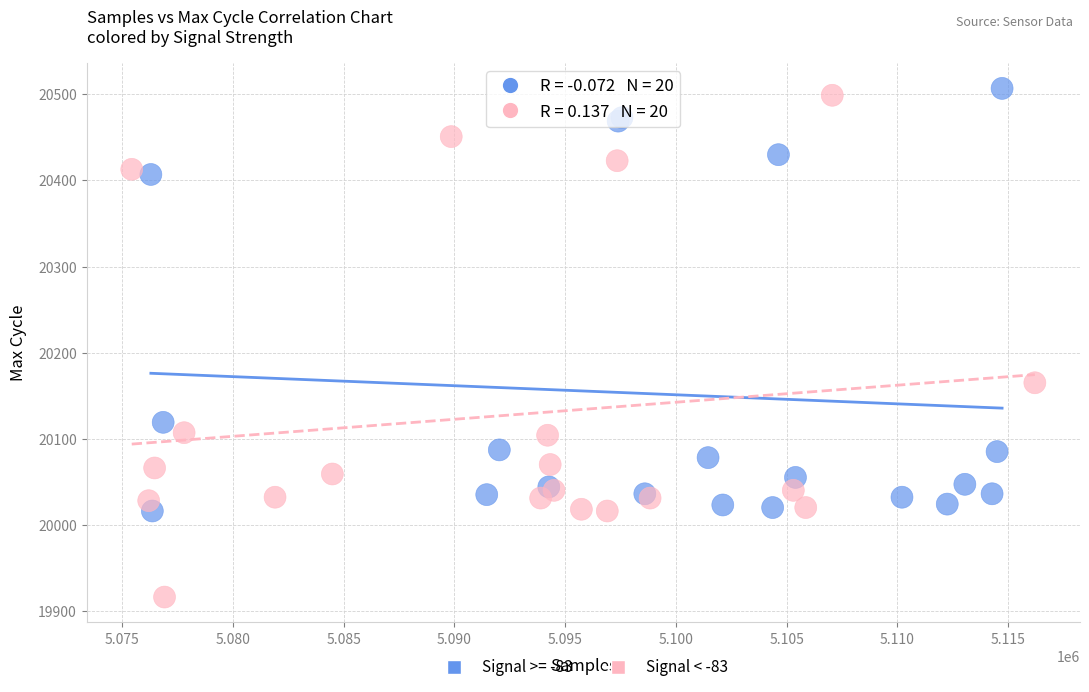

Which series contains the lowest Y value?

Signal < -83